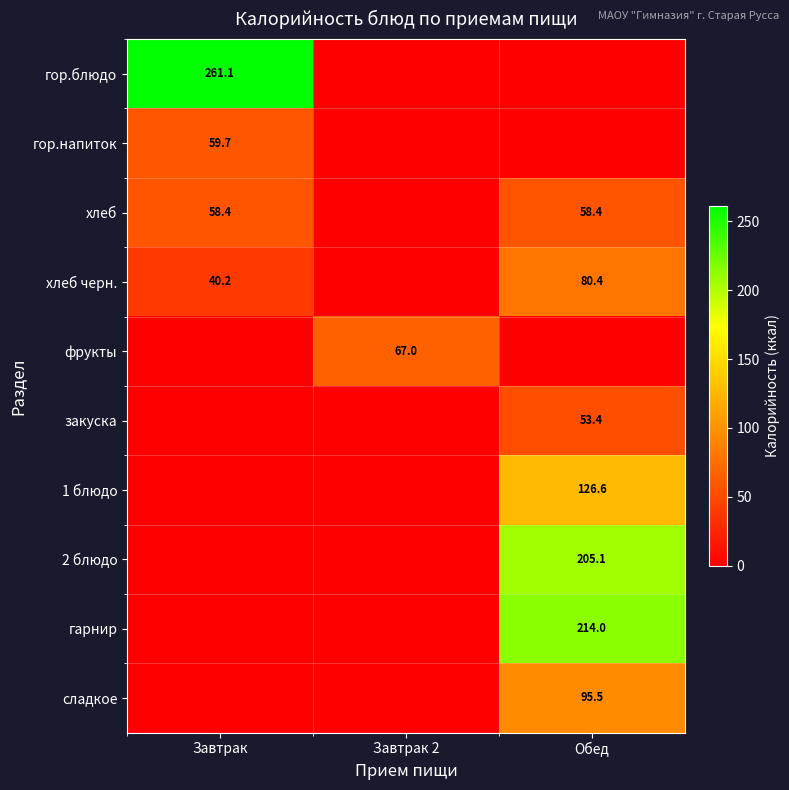

Which category has the highest value in the гор.блюдо series?

Завтрак